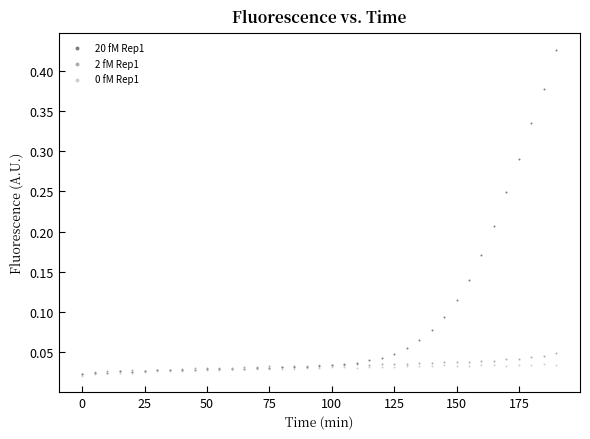

Which series has the widest spread of Y values?

20 fM Rep1